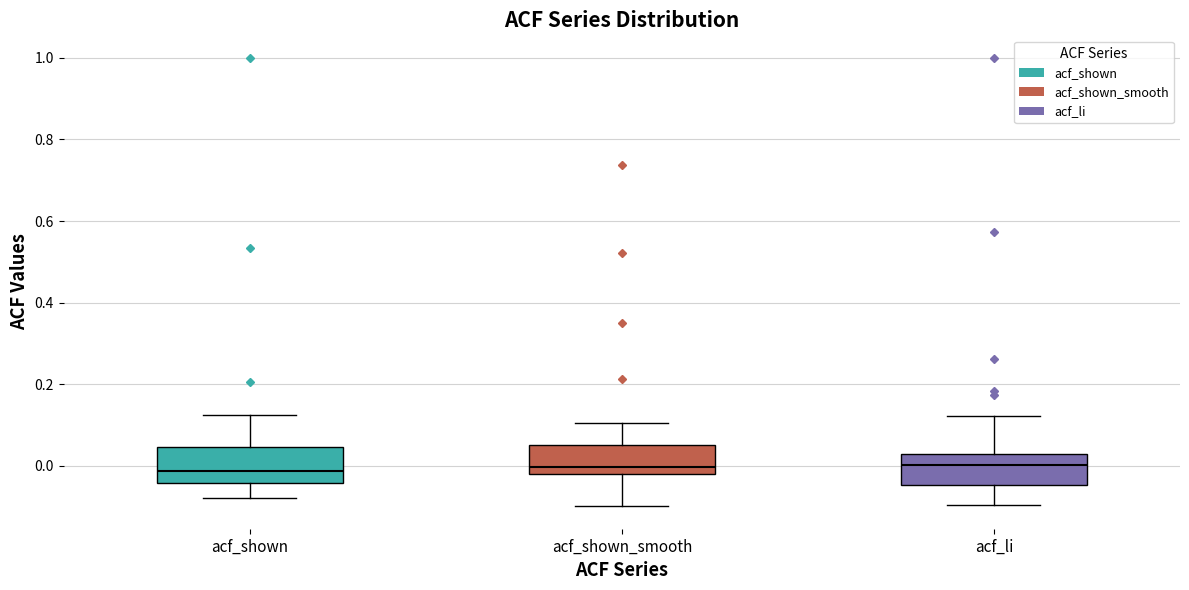

Reading left to right, transcribe this box plot: for each box, give where its median line is, the range the box spans, and where its two whiskers end, as read against the y-axis. The values are not printed on the chart, so give them approximately, as read against the axis.

acf_shown: median -0.02, box -0.04 to 0.04, whiskers -0.08 to 0.12
acf_shown_smooth: median 0.00, box -0.02 to 0.06, whiskers -0.10 to 0.10
acf_li: median 0.00, box -0.04 to 0.02, whiskers -0.10 to 0.12